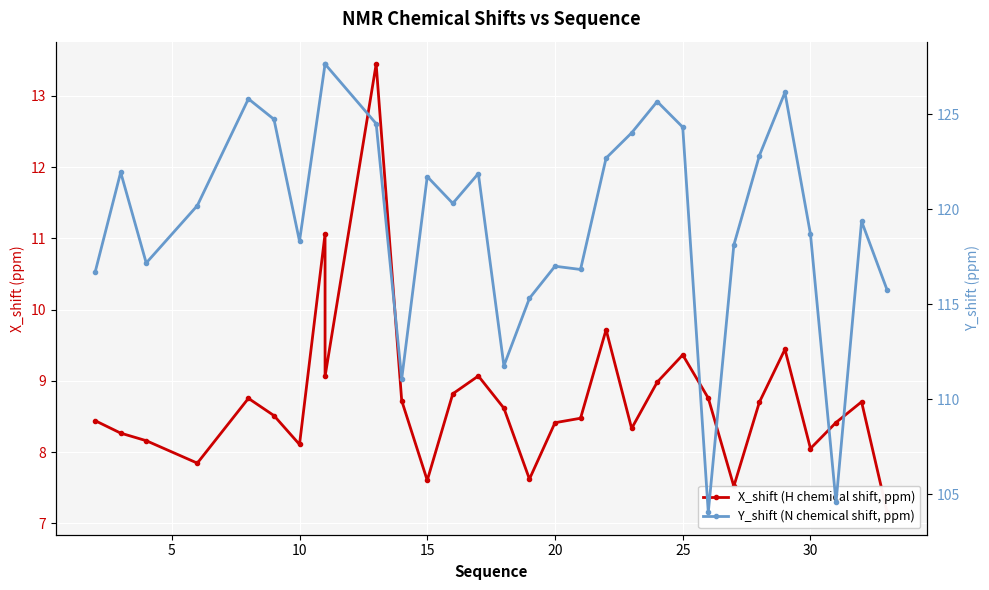

The value of Y_shift (N chemical shift, ppm) at 23 is 185.0. True or false?

False